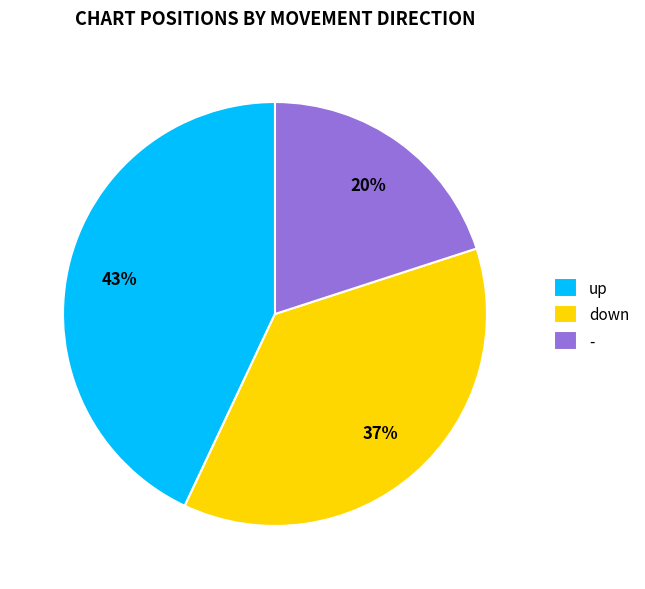

Is the sum of down and up greater than half?

Yes